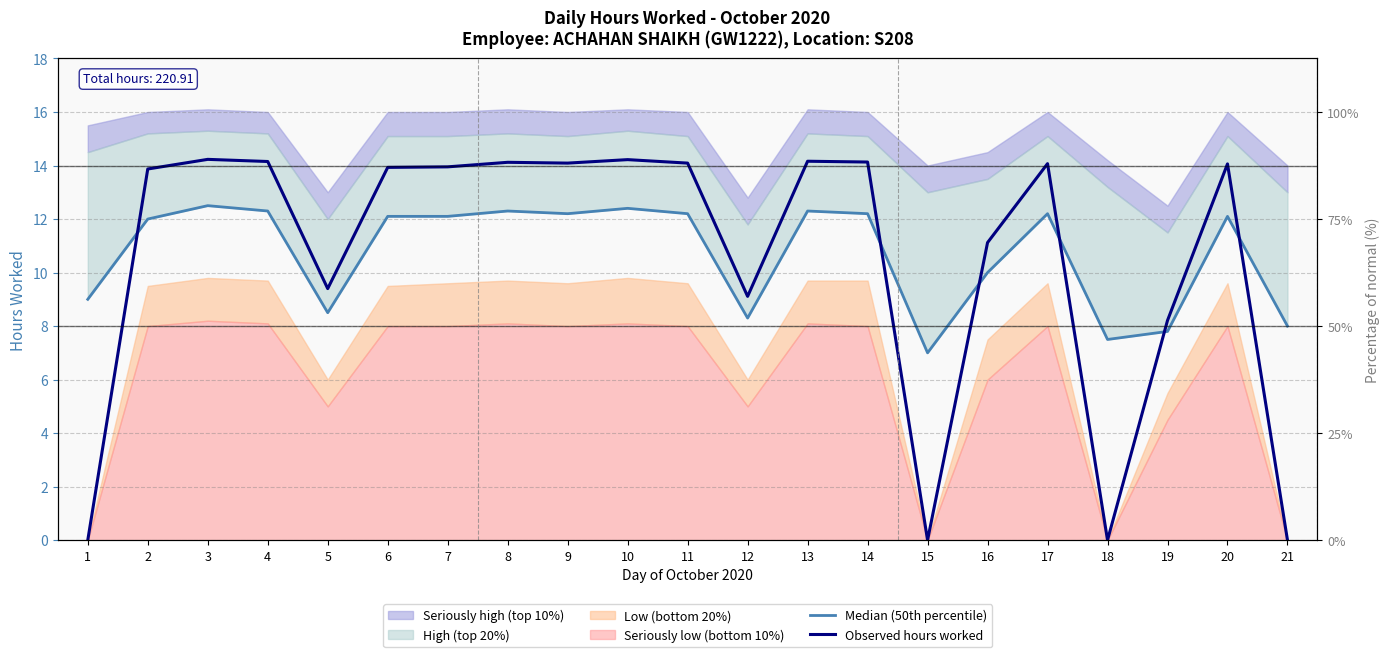

Reading right to left, list all the values displayed in this chart.

Median (50th percentile): 21=8.0	20=12.1	19=7.8	18=7.5	17=12.2	16=10.0	15=7.0	14=12.2	13=12.3	12=8.3	11=12.2	10=12.4	9=12.2	8=12.3	7=12.1	6=12.1	5=8.5	4=12.3	3=12.5	2=12.0	1=9.0
Observed hours worked: 21=0.0	20=14.1	19=8.2	18=0.0	17=14.1	16=11.1	15=0.0	14=14.1	13=14.2	12=9.1	11=14.1	10=14.2	9=14.1	8=14.1	7=13.9	6=13.9	5=9.4	4=14.2	3=14.2	2=13.9	1=0.0